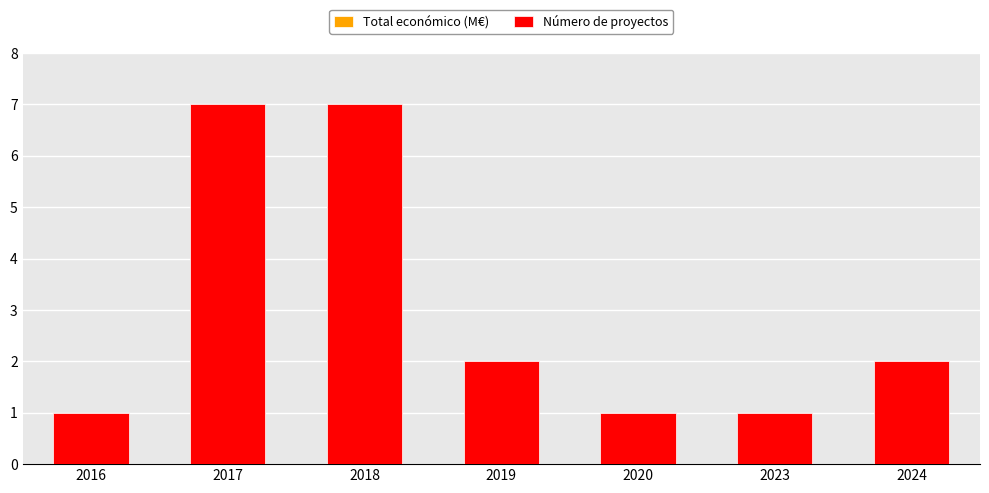

Reading left to right, list all the values displayed in this chart.

Total económico (M€): 2016=0.0	2017=3.4	2018=6.8	2019=0.4	2020=0.1	2023=0.2	2024=0.7
Número de proyectos: 2016=1.0	2017=7.0	2018=7.0	2019=2.0	2020=1.0	2023=1.0	2024=2.0